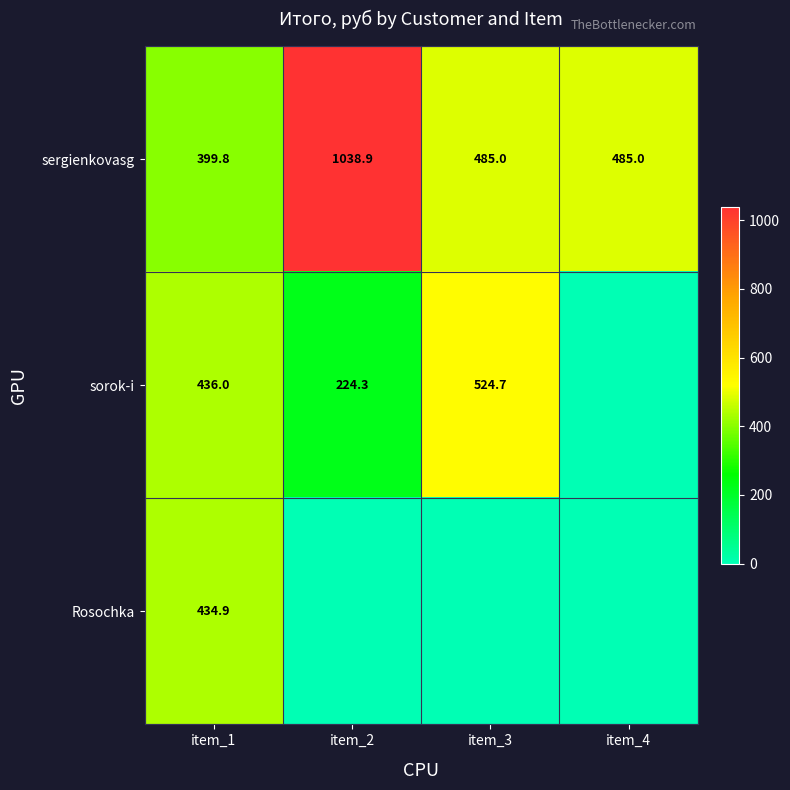

The value of sergienkovasg at item_2 is 1608.3. True or false?

False